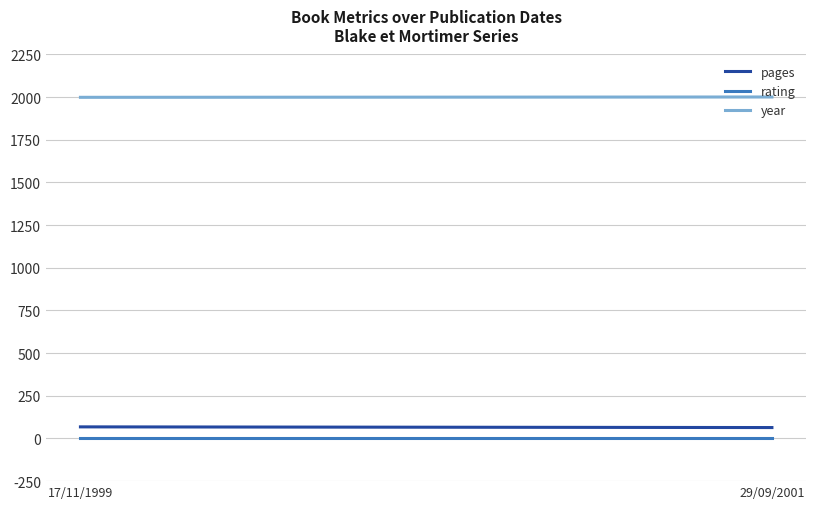

What is the average value of the pages series?

66